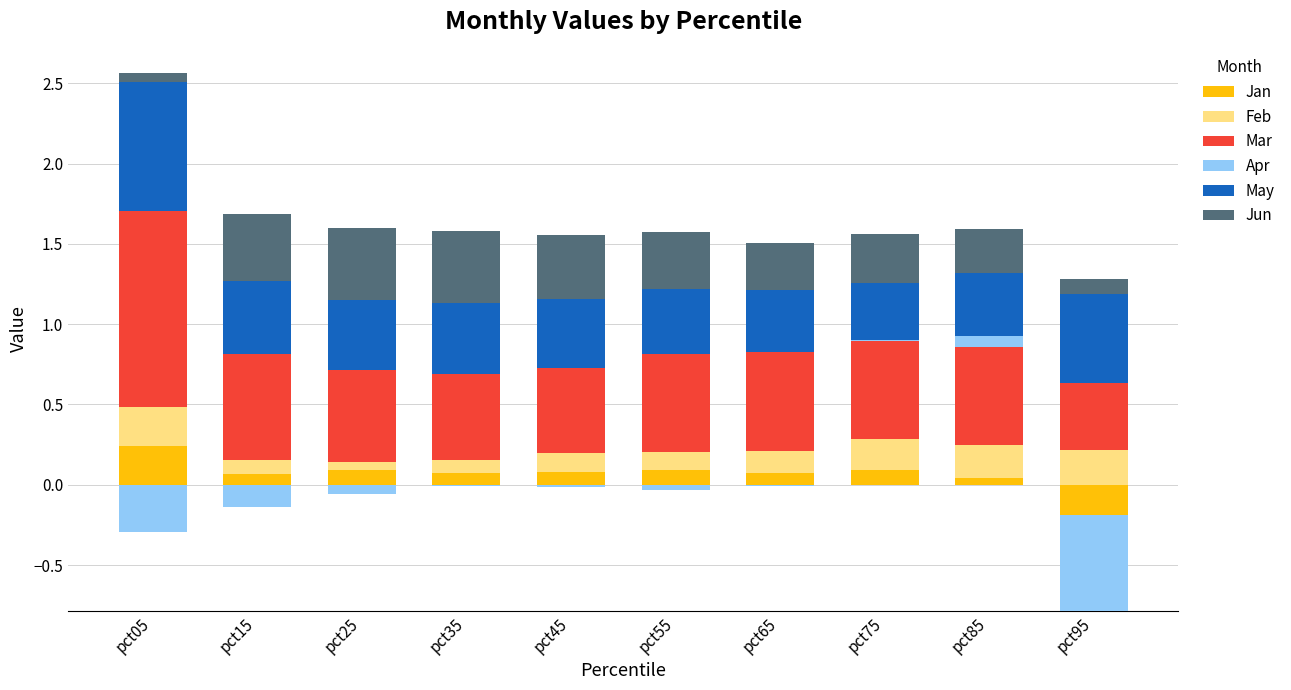

How many values in Apr are above zero?

2